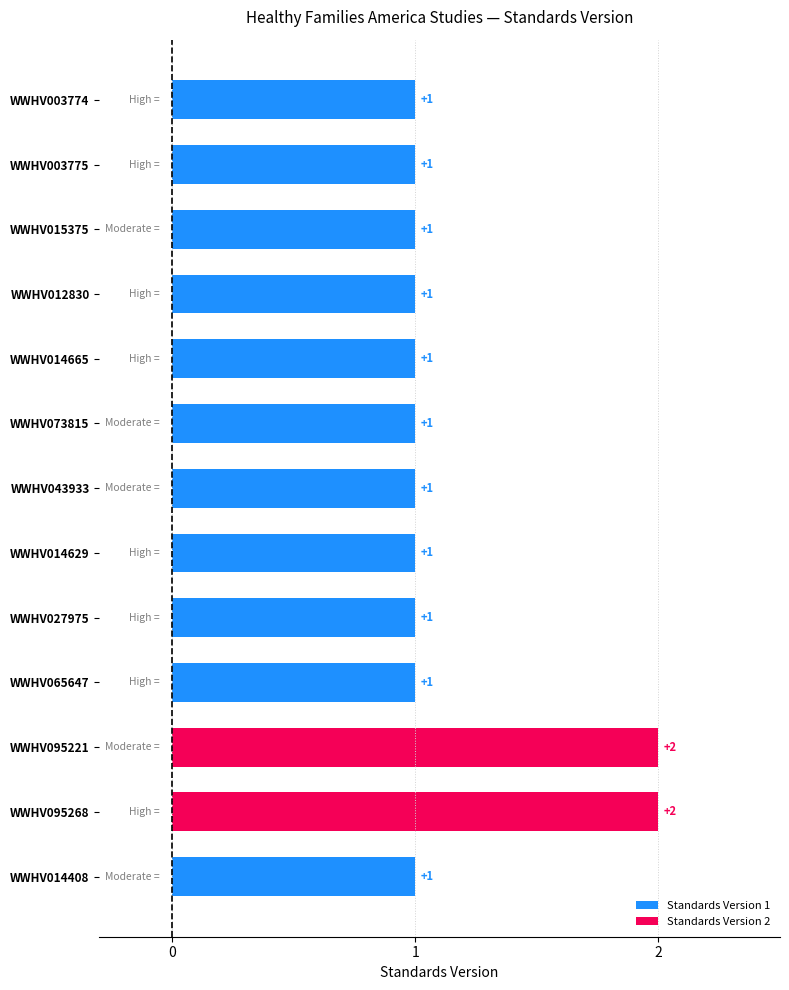

Is it true that the value at WWHV003774 is 2?

False